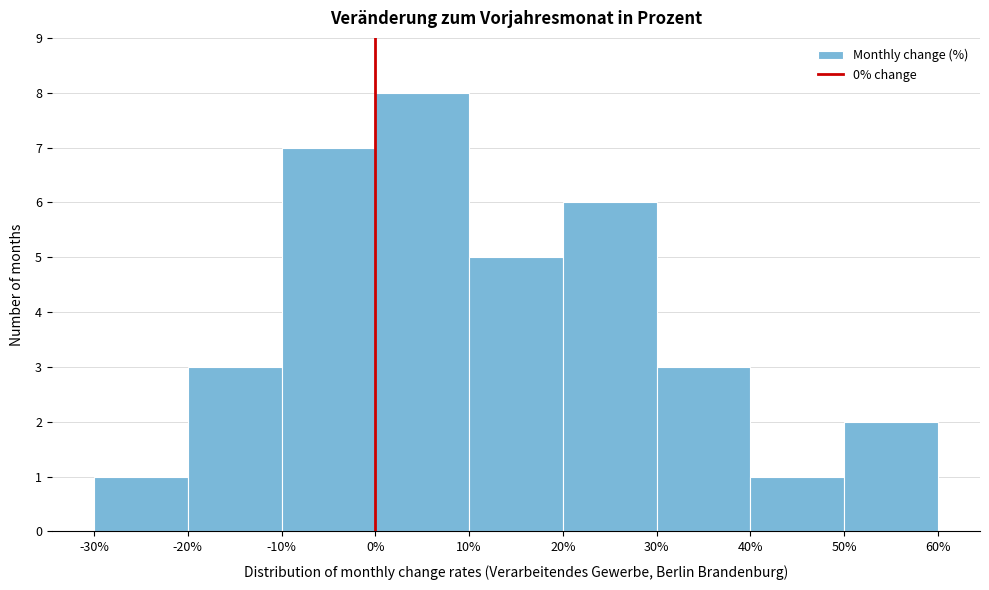

Reading left to right, list every bar in this chart as the range it spans on the x-axis followed by its height. The values are not printed on the chart, so give them approximately, as read against the axis.

-30% to -20%: 1
-20% to -10%: 3
-10% to 0%: 7
0% to 10%: 8
10% to 20%: 5
20% to 30%: 6
30% to 40%: 3
40% to 50%: 1
50% to 60%: 2